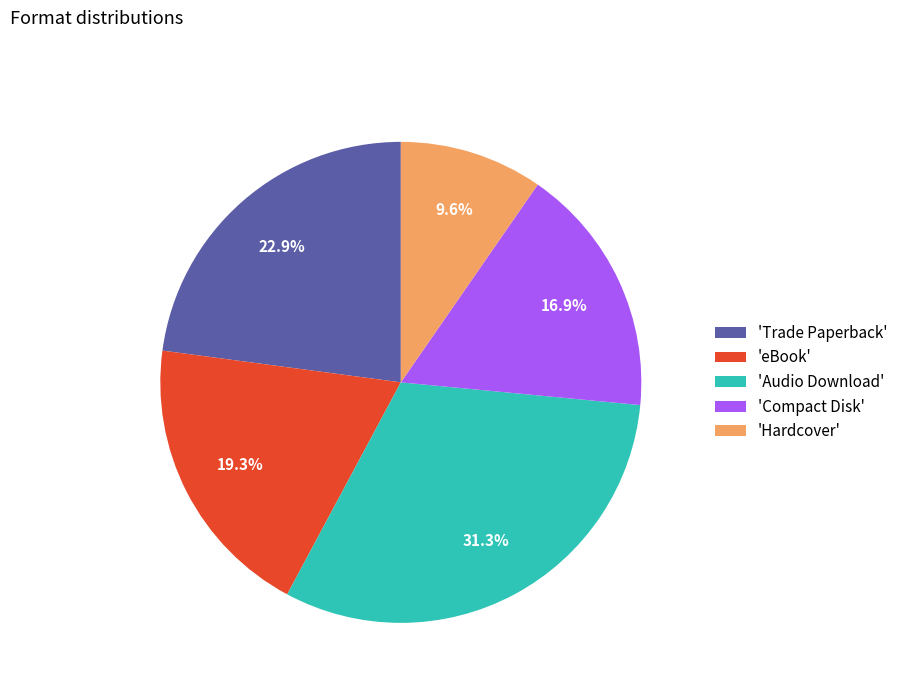

How many segments does this pie chart have?

5